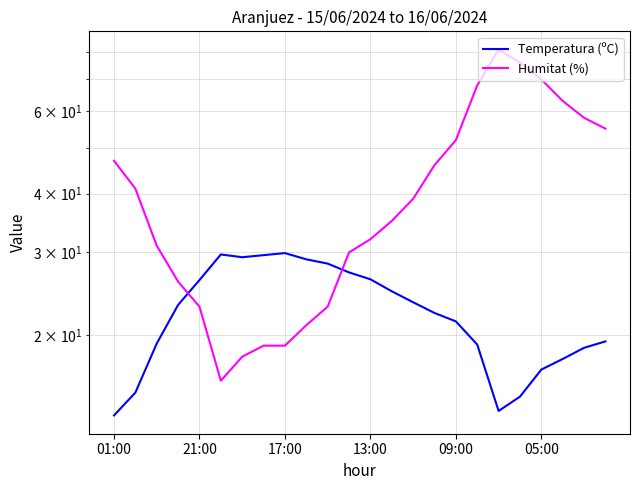

Where is Humitat (%) nearest to the value 48?

01:00